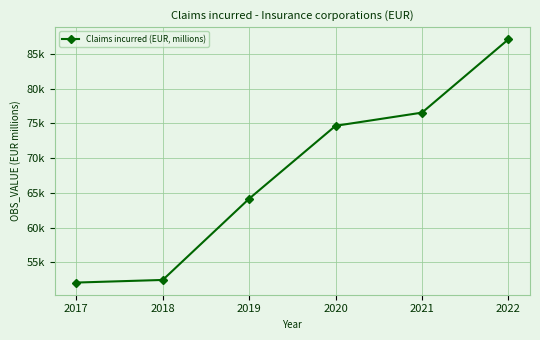

Is this an area chart (filled region under the line)?

No